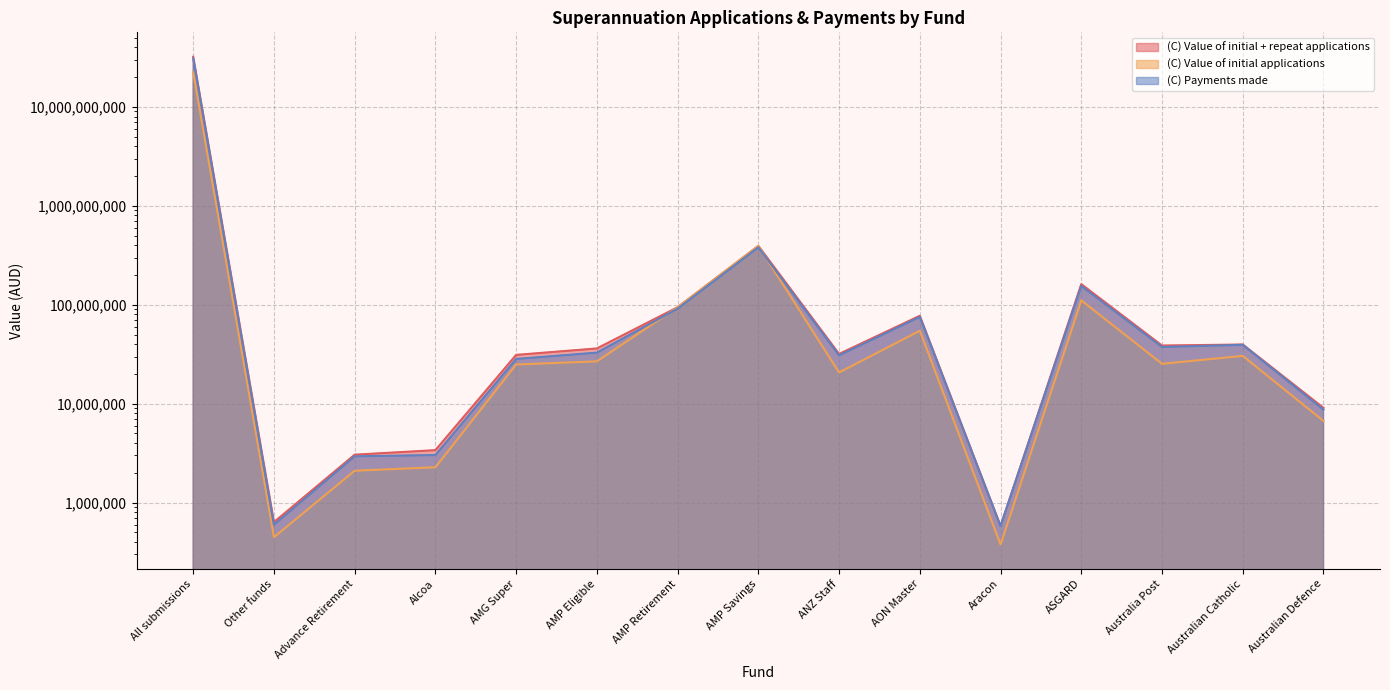

What is the difference between the (C) Value of initial applications values at AMP Savings and AON Master?

339186236.6